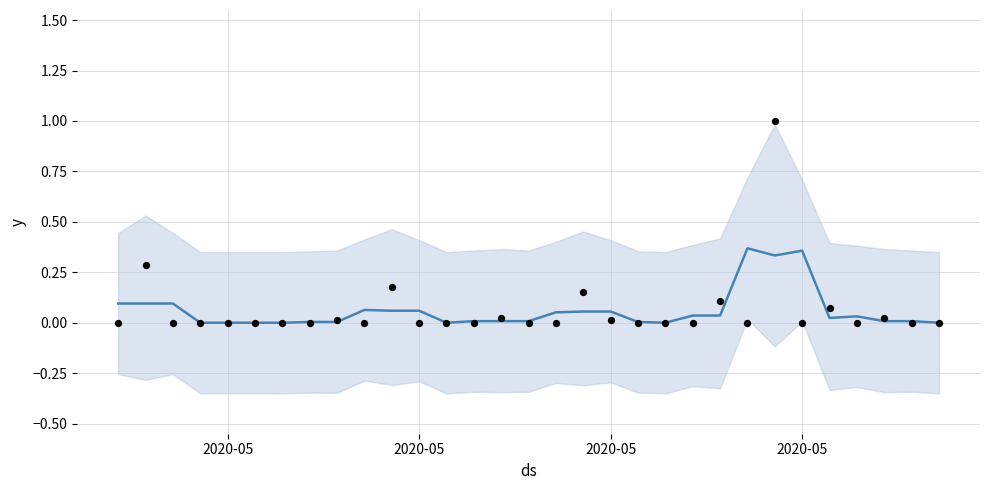

Which series has the largest total across all categories?

rain_obs